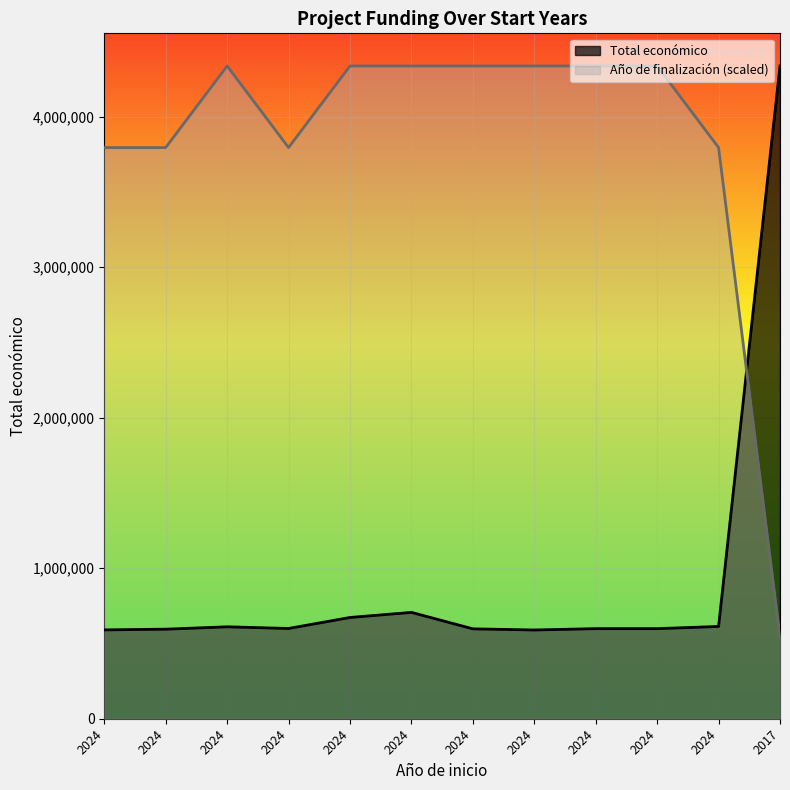

How many interior local peaks does the Año de finalización series have?

1